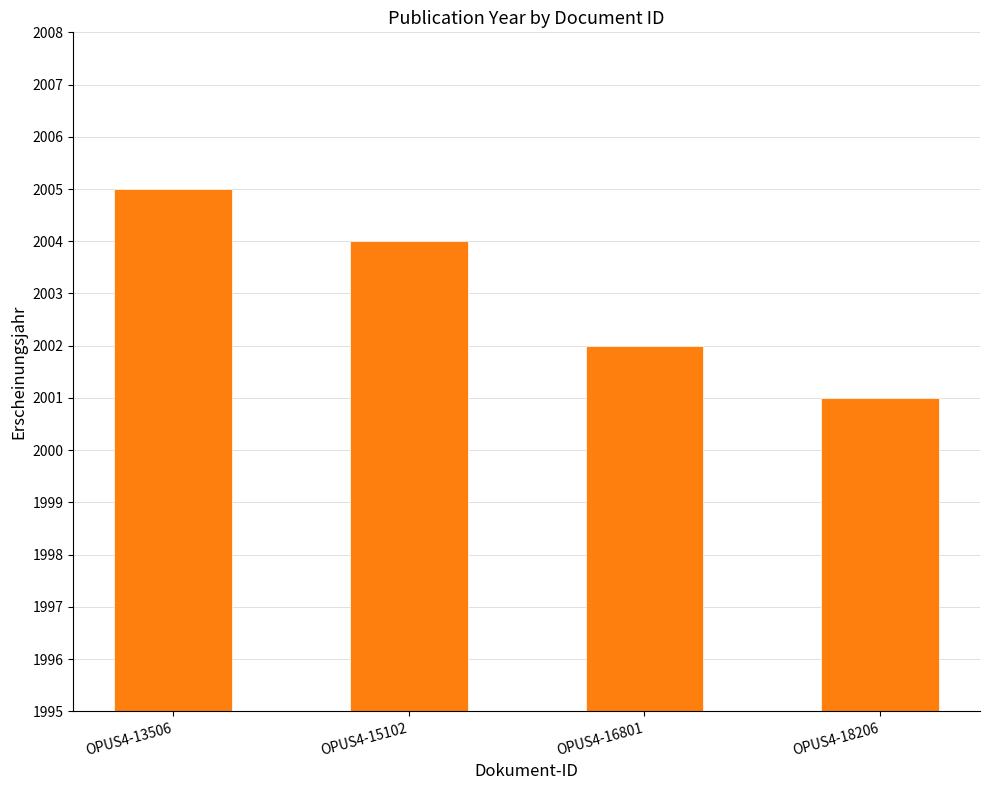

Which has a higher value, OPUS4-16801 or OPUS4-18206?

OPUS4-16801